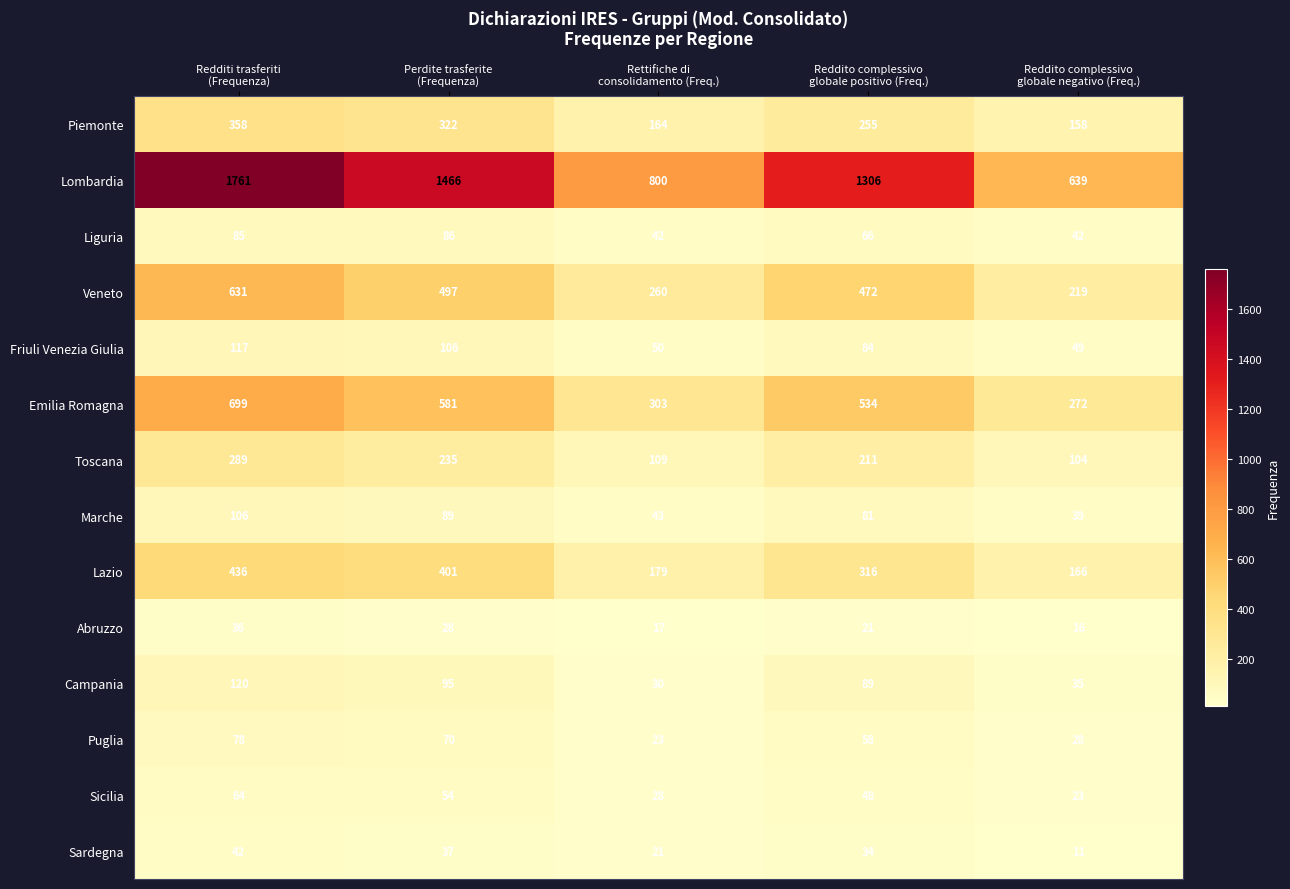

What is the highest value of the Emilia Romagna series?

699